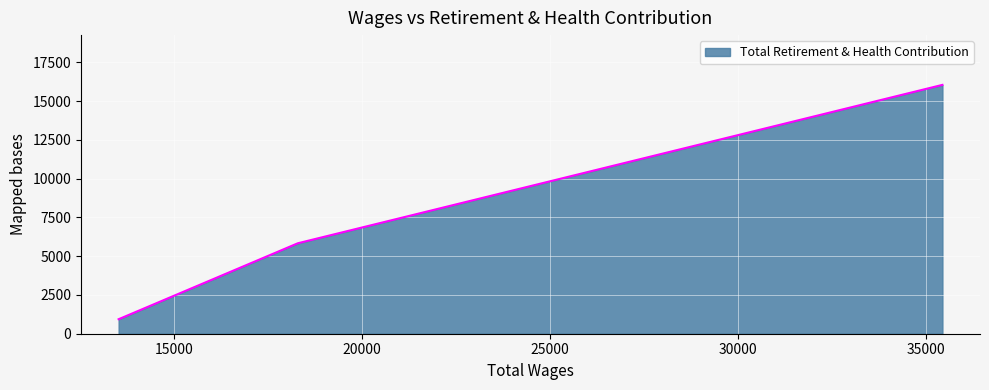

What is the maximum value shown in the chart?

16055